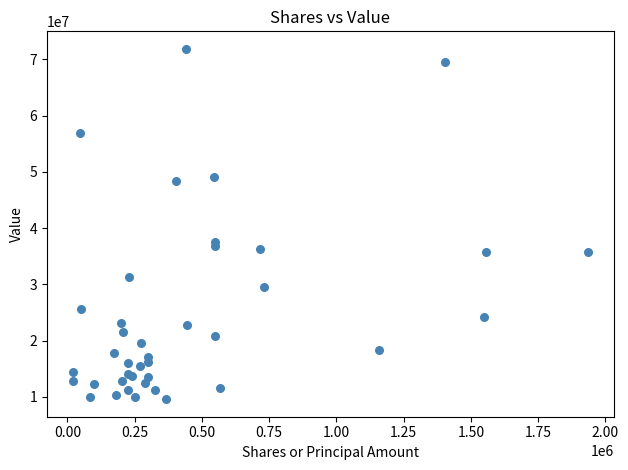

What Y value in the scatter plot is closest to 40717000?

37516000